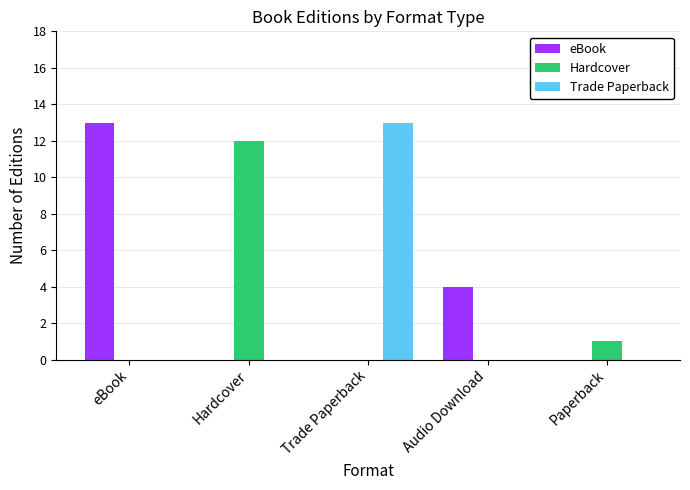

What is the sum of the eBook values at Audio Download and eBook?

17